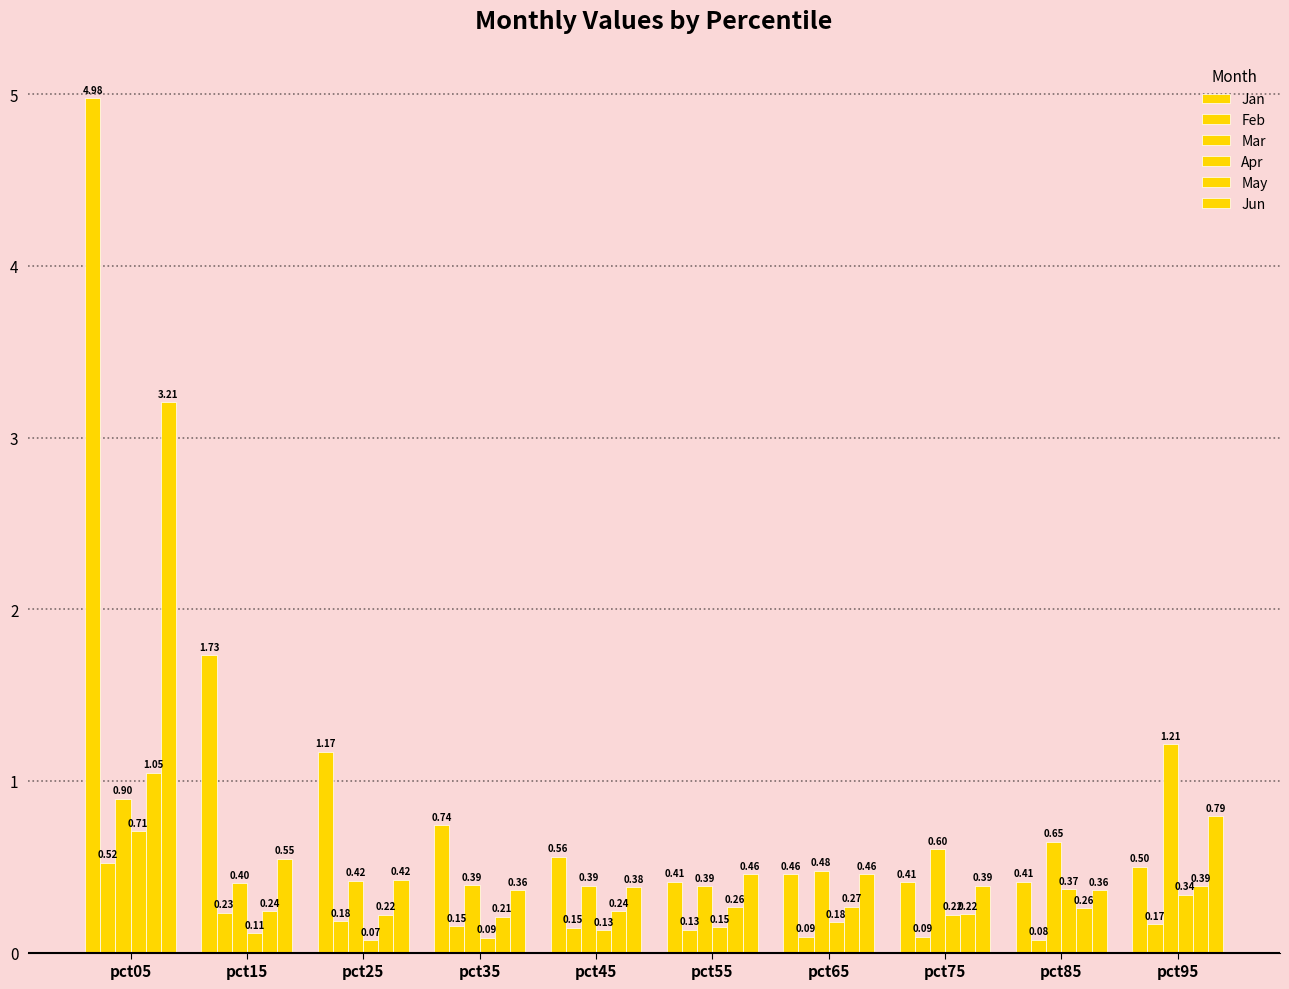

What is the total value across all series at pct75?

1.9